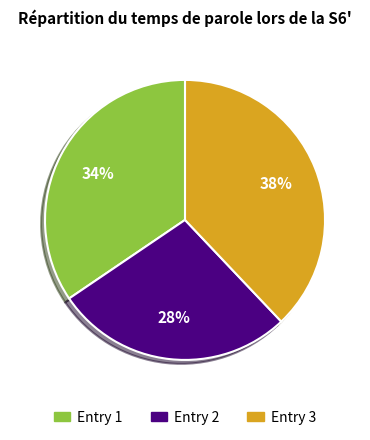

Is there a majority slice in this chart?

No